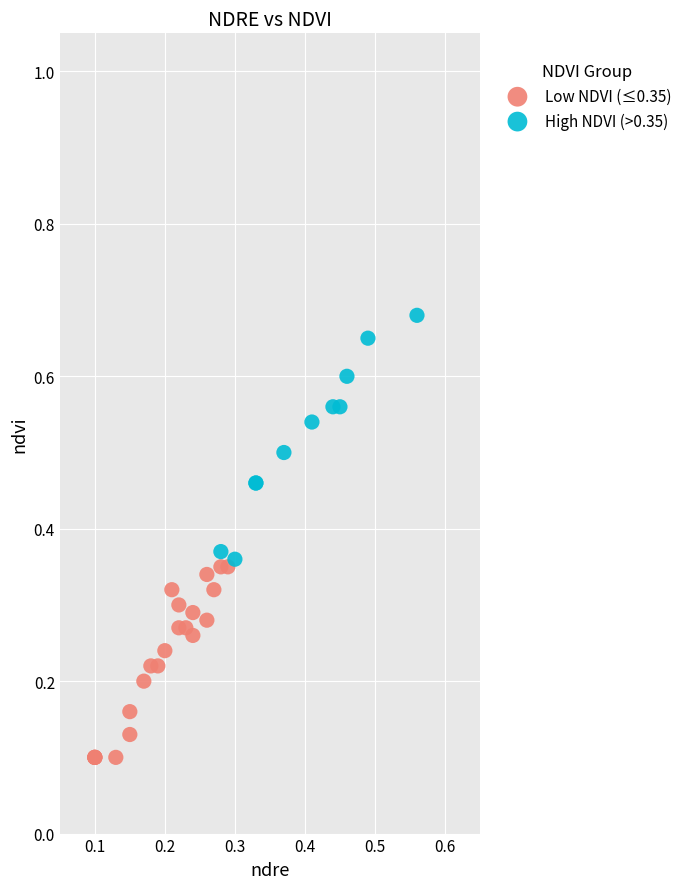

What are all the series names shown in the legend?

Low NDVI (≤0.35), High NDVI (>0.35)